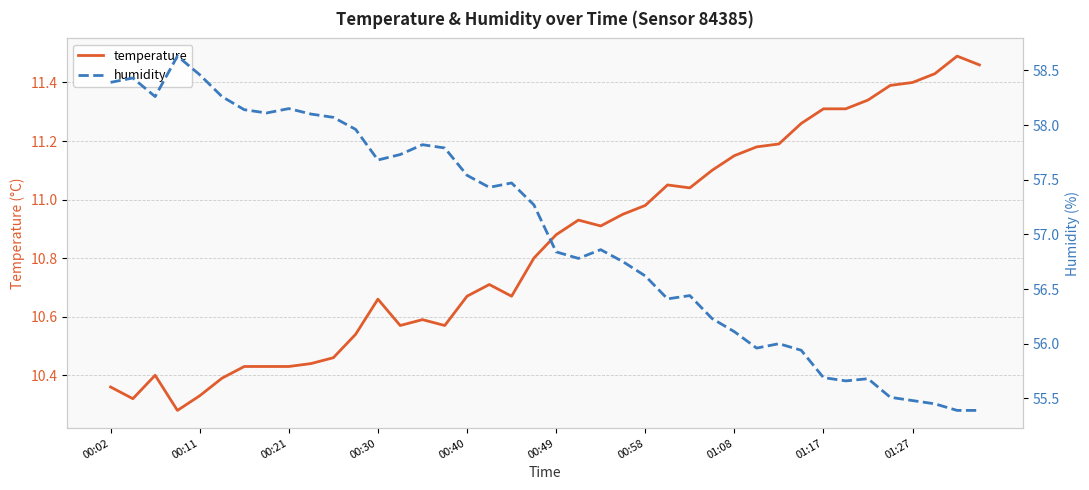

The temperature series shows 14.2 at 00:11. True or false?

False